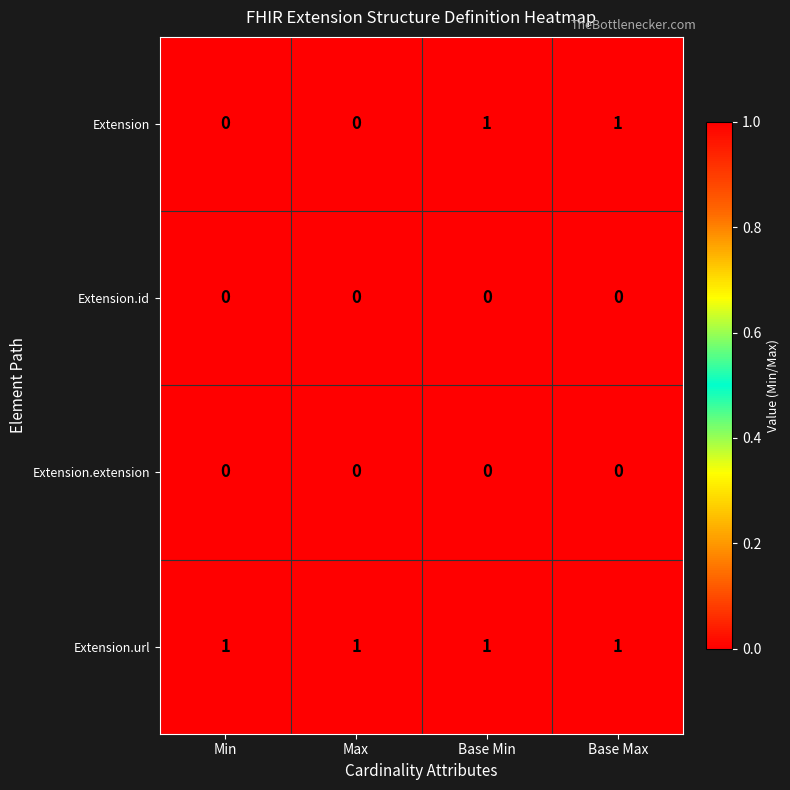

True or false: Extension has a value of 0 at Max.

True